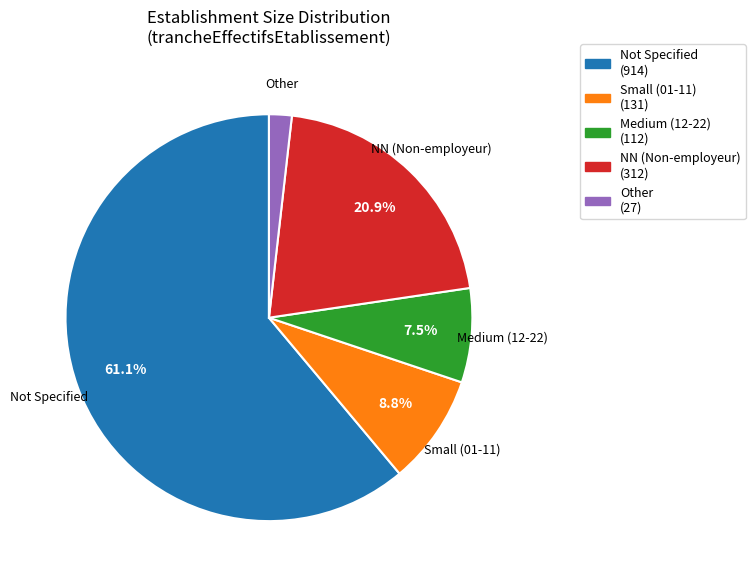

Is there any slice that represents more than half of the pie?

Yes